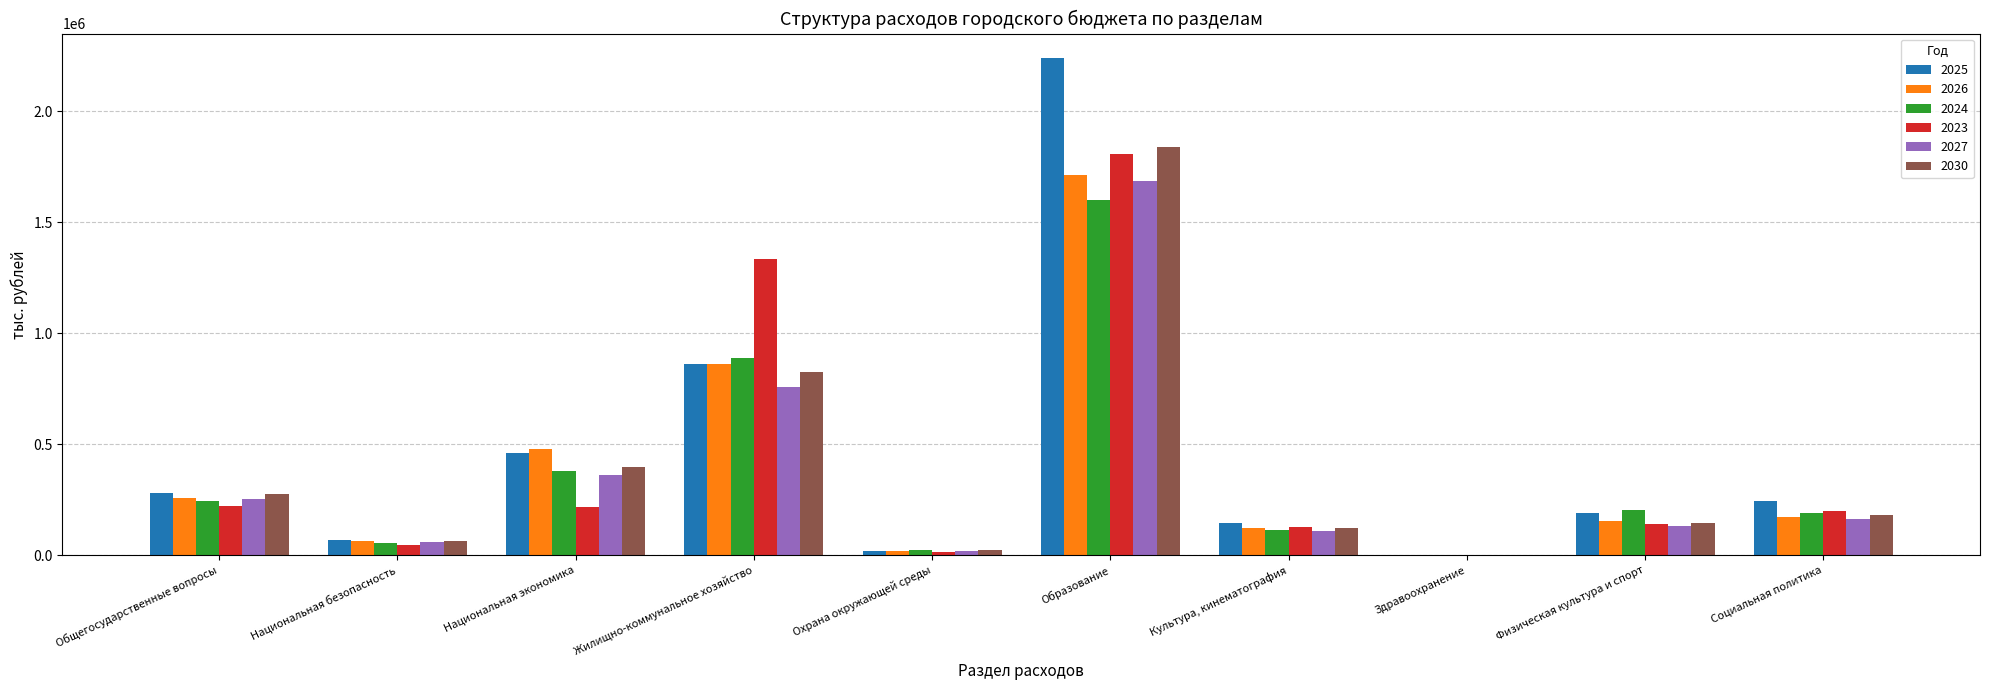

Is it true that 2025 equals 245437.2 at Социальная политика?

True